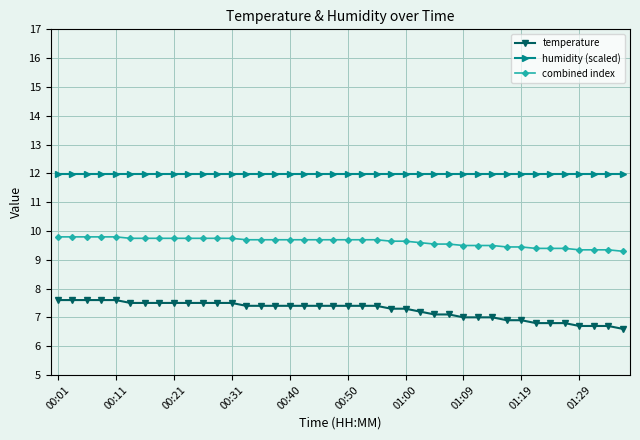

List the series in order of their overall mean, lowest first.

temperature, combined index, humidity (scaled)